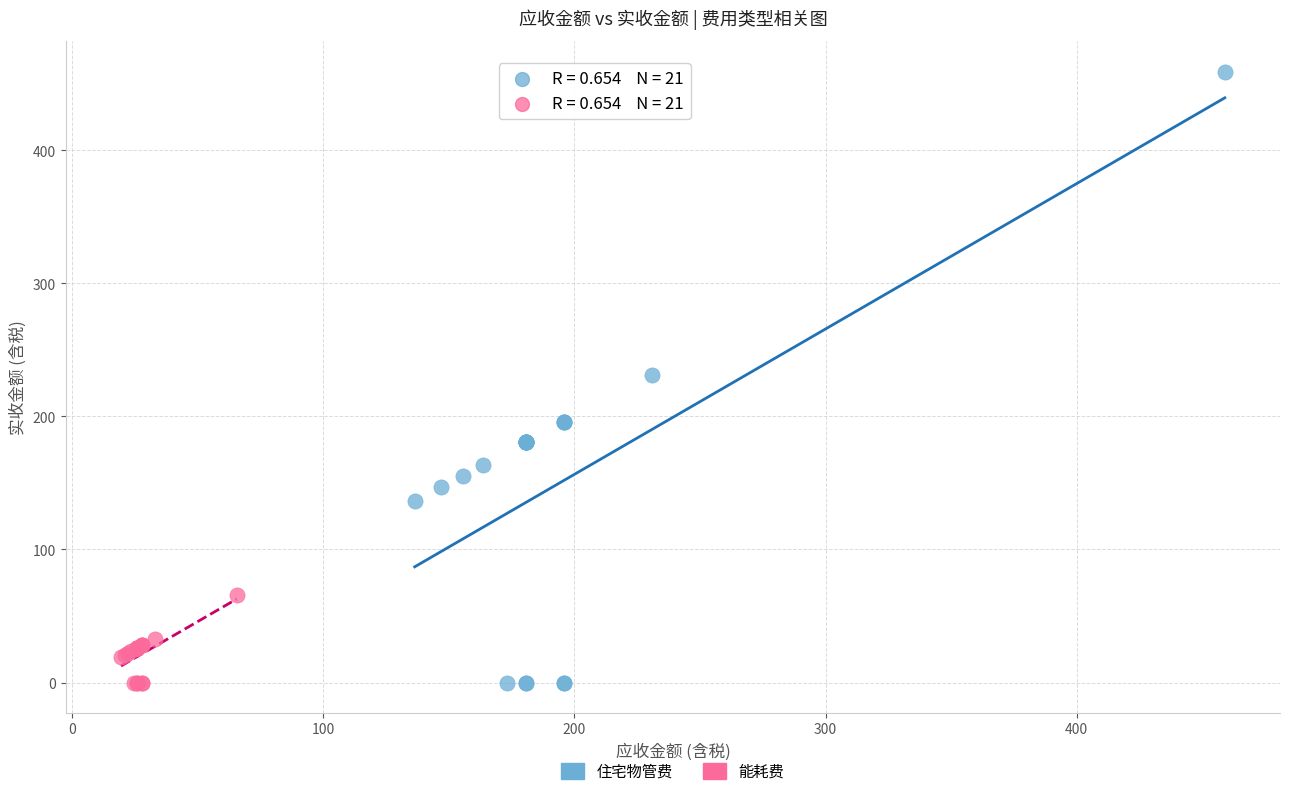

Which series reaches the maximum Y coordinate?

住宅物管费